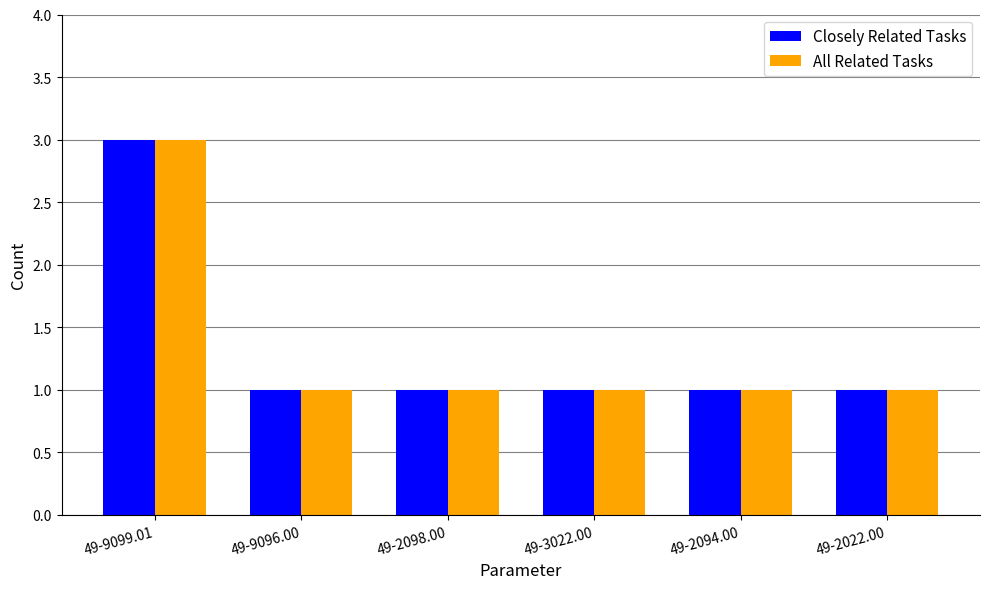

The All Related Tasks series shows 1 at 49-3022.00. True or false?

True